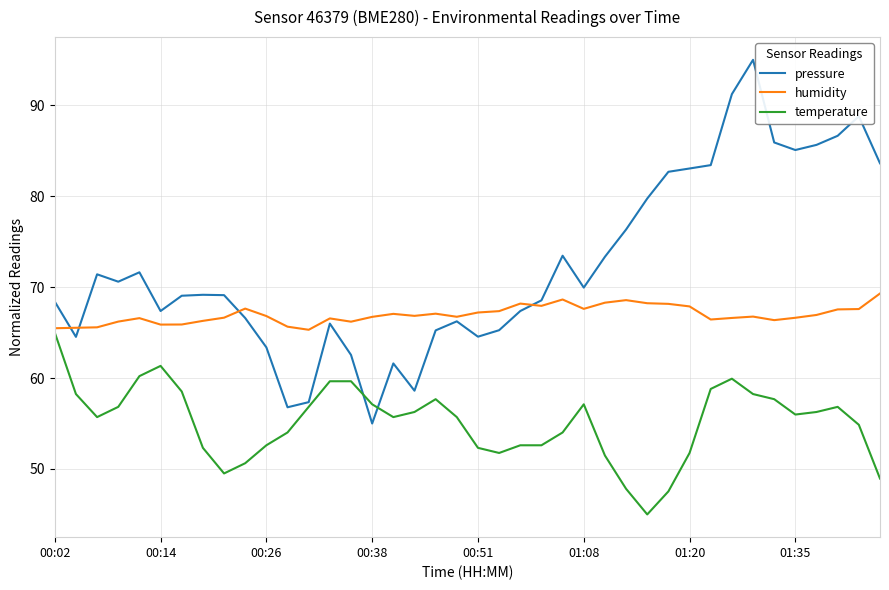

What is the sum of all temperature values?

2205.1